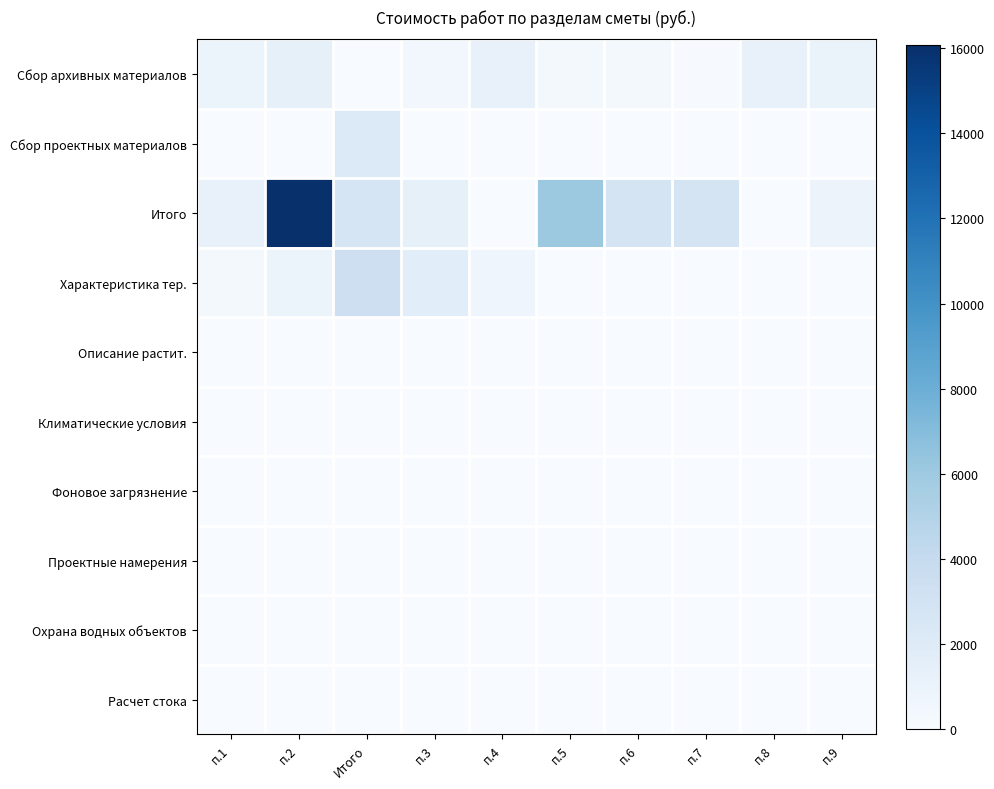

Reading right to left, extract all data points from this chart.

Сбор архивных материалов: п.9=1027.0	п.8=1241.0	п.7=122.0	п.6=318.0	п.5=318.0	п.4=1214.0	п.3=484.0	Итого=0.0	п.2=1326.0	п.1=820.0
Сбор проектных материалов: п.9=0.0	п.8=0.0	п.7=0.0	п.6=0.0	п.5=0.0	п.4=0.0	п.3=0.0	Итого=2146.0	п.2=0.0	п.1=0.0
Итого: п.9=932.0	п.8=0.0	п.7=2814.0	п.6=2814.0	п.5=6030.0	п.4=0.0	п.3=1340.0	Итого=2680.0	п.2=16080.0	п.1=1222.0
Характеристика тер.: п.9=0.0	п.8=0.0	п.7=0.0	п.6=0.0	п.5=0.0	п.4=729.0	п.3=1699.2	Итого=3400.0	п.2=848.0	п.1=354.2
Описание растит.: п.9=0.0	п.8=0.0	п.7=0.0	п.6=0.0	п.5=0.0	п.4=0.0	п.3=0.0	Итого=0.0	п.2=0.0	п.1=0.0
Климатические условия: п.9=0.0	п.8=0.0	п.7=0.0	п.6=0.0	п.5=0.0	п.4=0.0	п.3=0.0	Итого=0.0	п.2=0.0	п.1=0.0
Фоновое загрязнение: п.9=0.0	п.8=0.0	п.7=0.0	п.6=0.0	п.5=0.0	п.4=0.0	п.3=0.0	Итого=0.0	п.2=0.0	п.1=0.0
Проектные намерения: п.9=0.0	п.8=0.0	п.7=0.0	п.6=0.0	п.5=0.0	п.4=0.0	п.3=0.0	Итого=0.0	п.2=0.0	п.1=0.0
Охрана водных объектов: п.9=0.0	п.8=0.0	п.7=0.0	п.6=0.0	п.5=0.0	п.4=0.0	п.3=0.0	Итого=0.0	п.2=0.0	п.1=0.0
Расчет стока: п.9=0.0	п.8=0.0	п.7=0.0	п.6=0.0	п.5=0.0	п.4=0.0	п.3=0.0	Итого=0.0	п.2=0.0	п.1=0.0